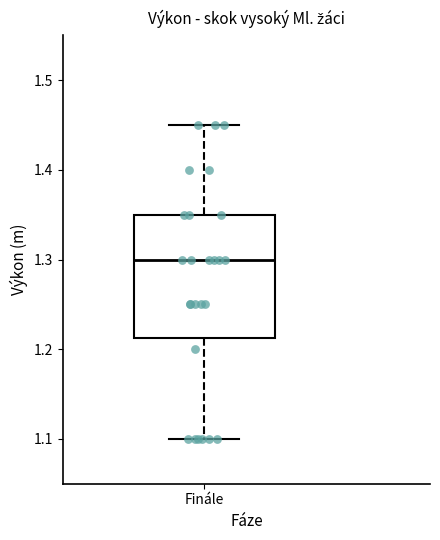

Where does the lower whisker of the box for Finále end on the y-axis? The values are not printed on the chart, so give them approximately, as read against the axis.

1.10